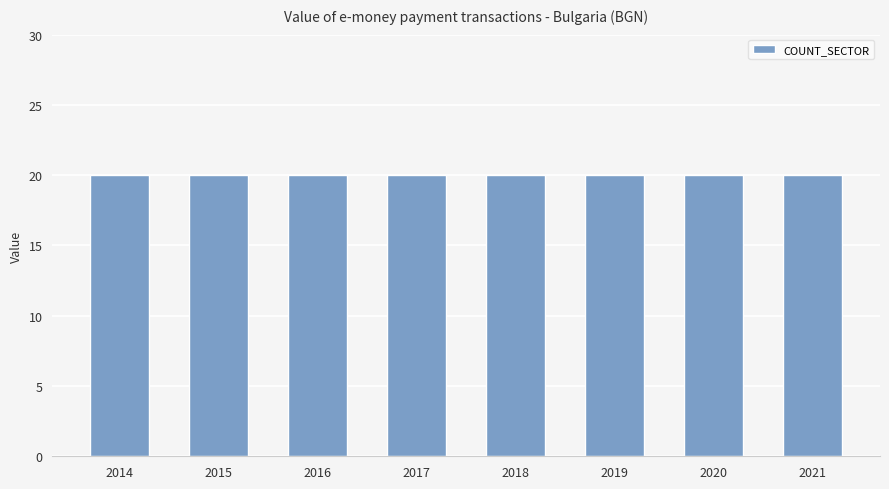

The COUNT_SECTOR series shows 31 at 2018. True or false?

False